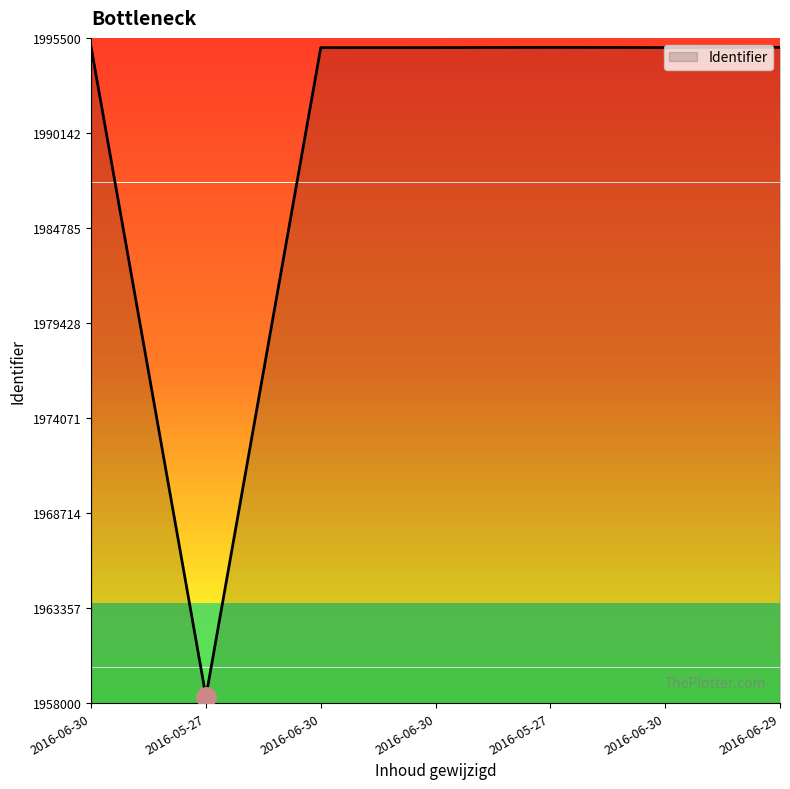

What is the greatest value displayed?

1994969